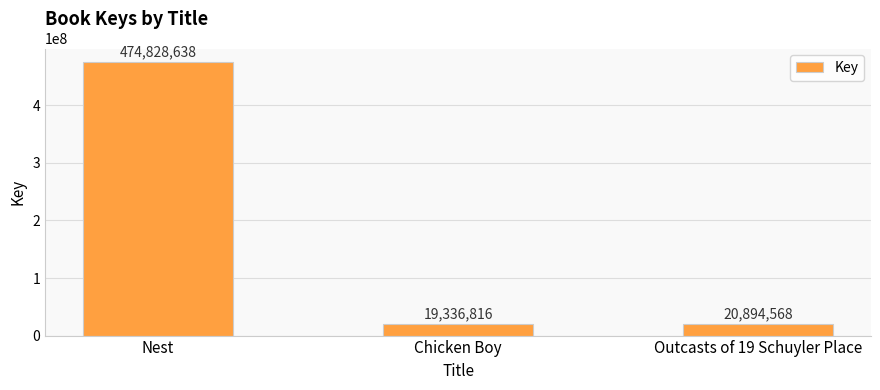

What position from the right is Nest?

3